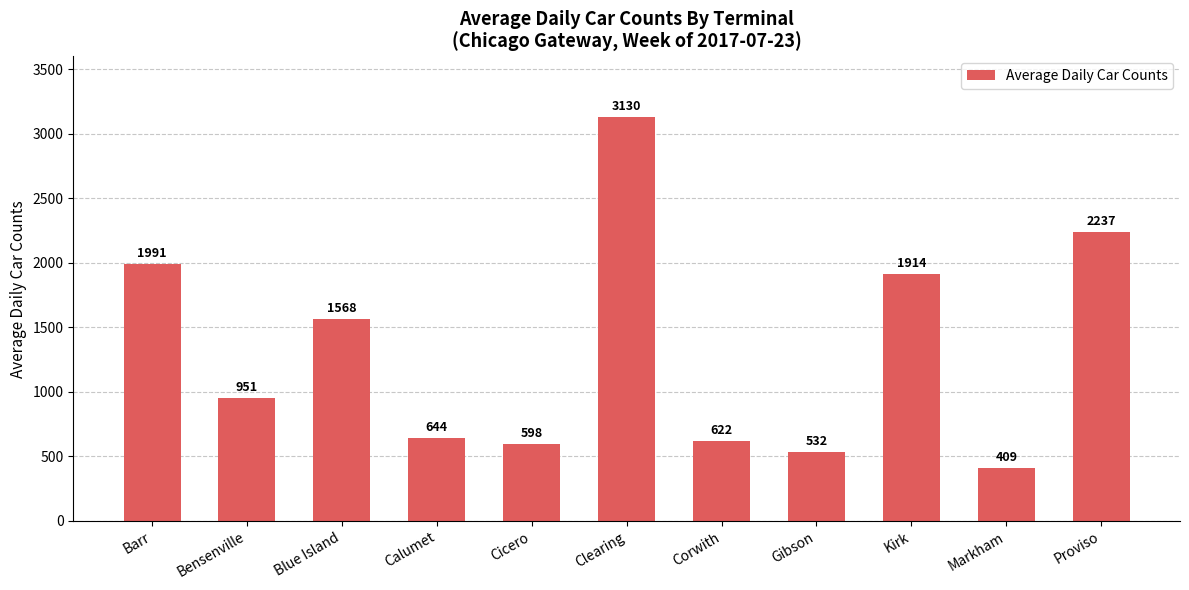

The chart shows a value of 598 at Cicero. True or false?

True